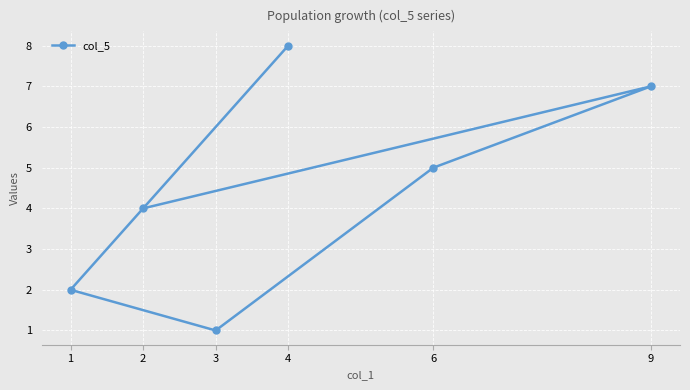

Count the number of data series in this chart.

1